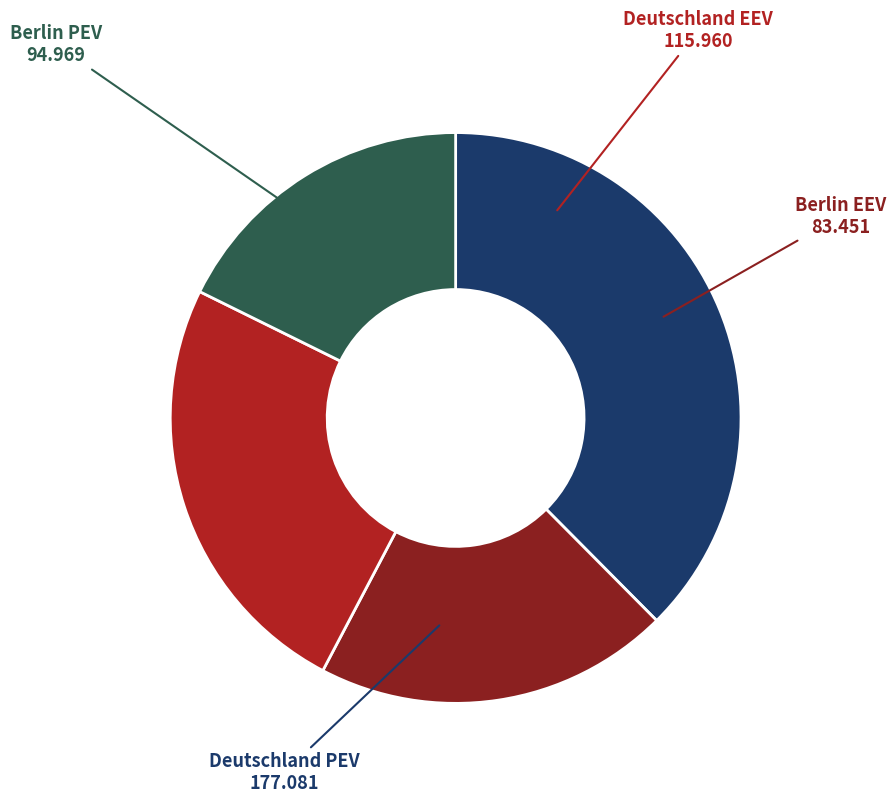

Is there any slice that represents more than half of the pie?

No